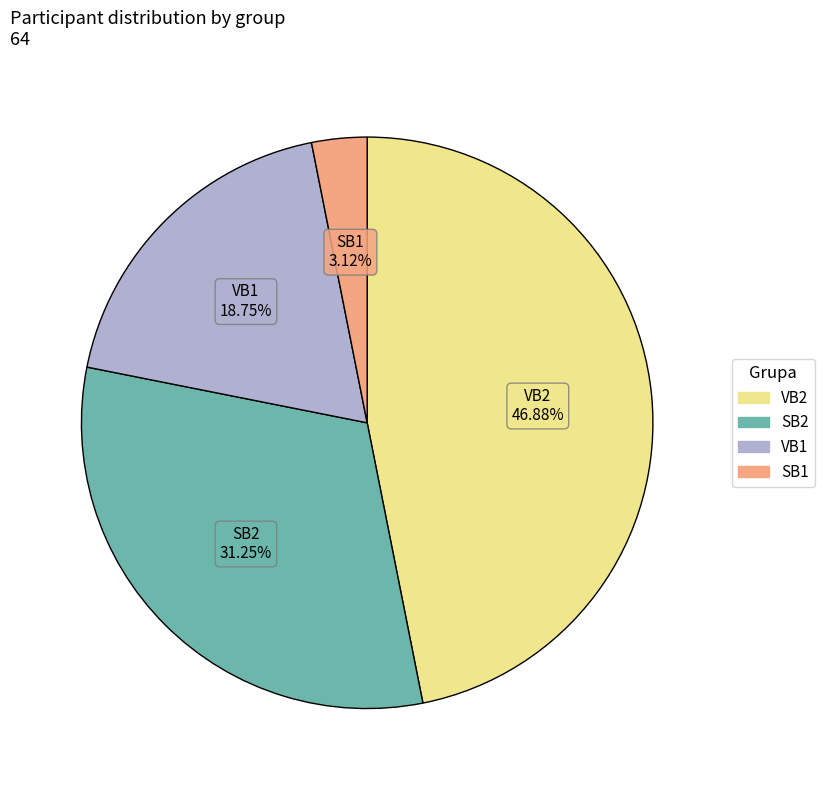

True or false: SB1 accounts for 3% of the total.

True